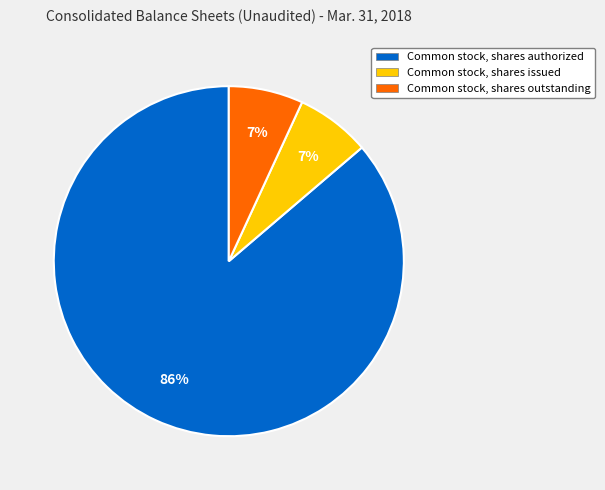

To the nearest percent, what is the average slice percentage?

33%